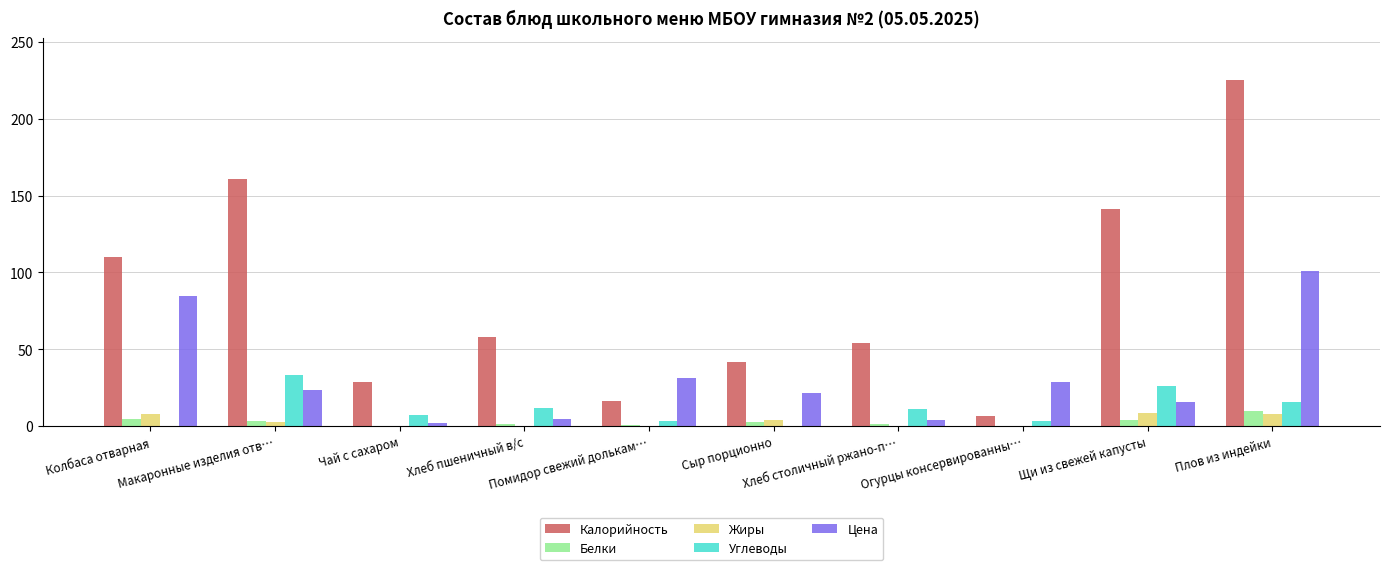

Does the chart contain stacked bars?

No